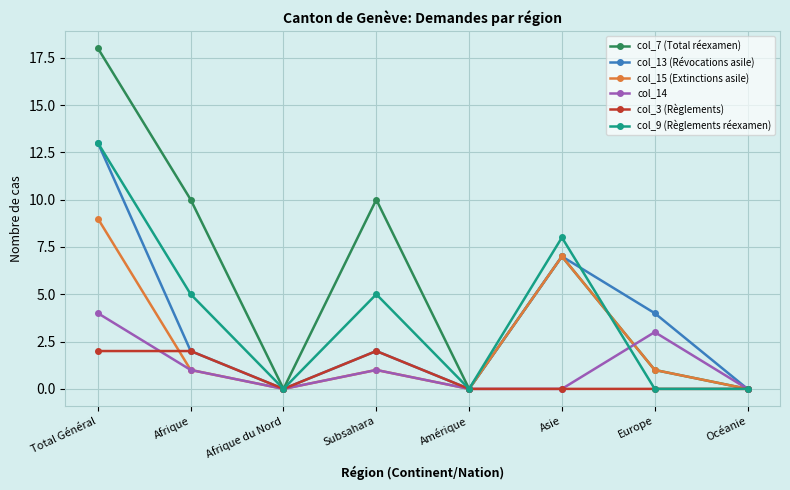

What is the label of the 7th point from the right?

Afrique